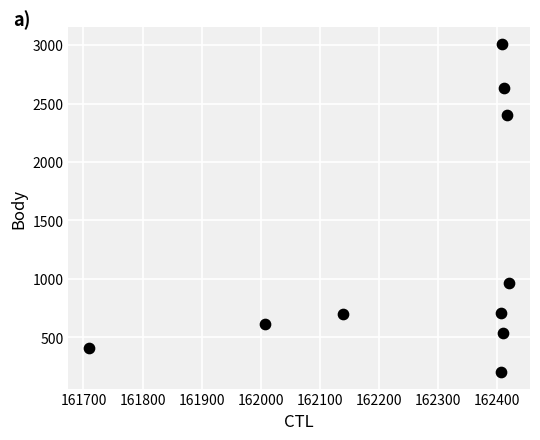

What is the average X value?

162274